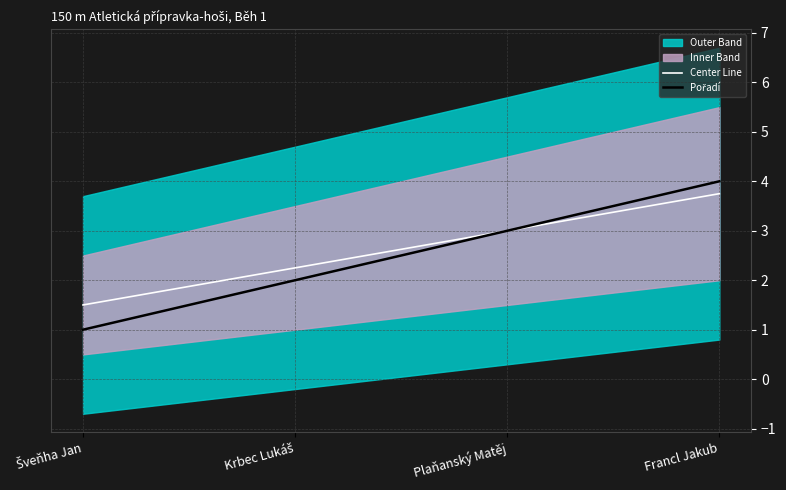

Count the number of categories in the chart.

4